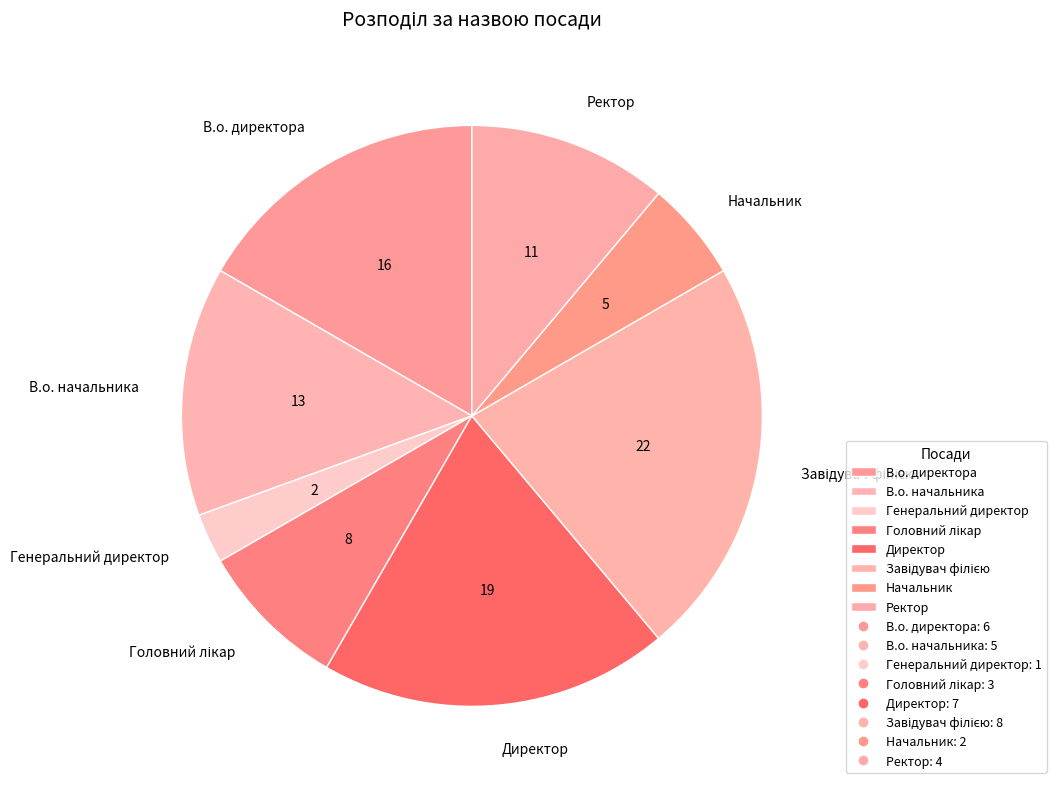

Is there a majority slice in this chart?

No